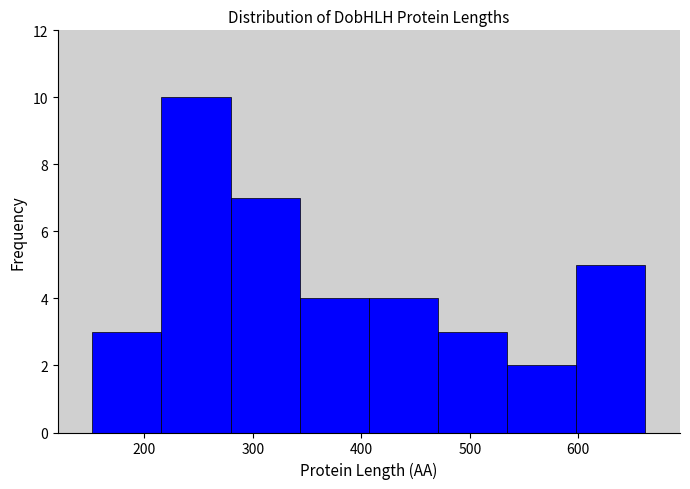

Reading left to right, list every bar in this chart as the range it spans on the x-axis followed by its height. Neither the bar edges nor the heights are printed on the chart, so give them approximately, as read against the axes.

150 to 220: 3
220 to 280: 10
280 to 340: 7
340 to 410: 4
410 to 470: 4
470 to 530: 3
530 to 600: 2
600 to 660: 5